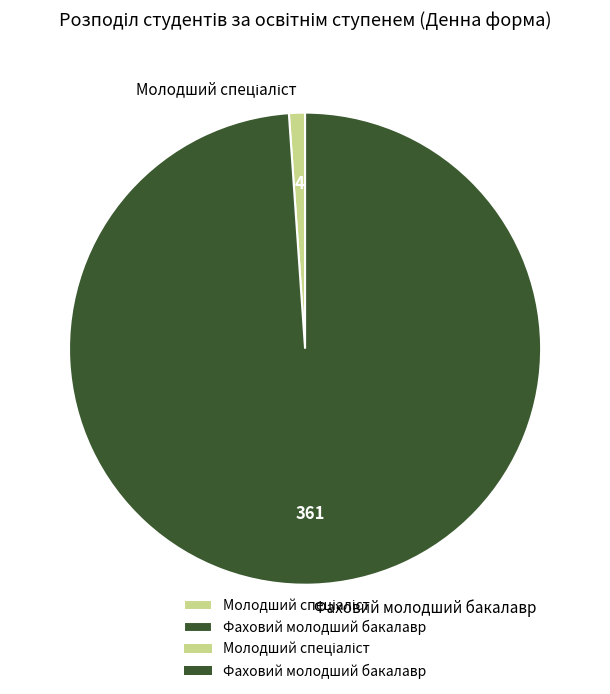

Does any single category account for the majority?

Yes